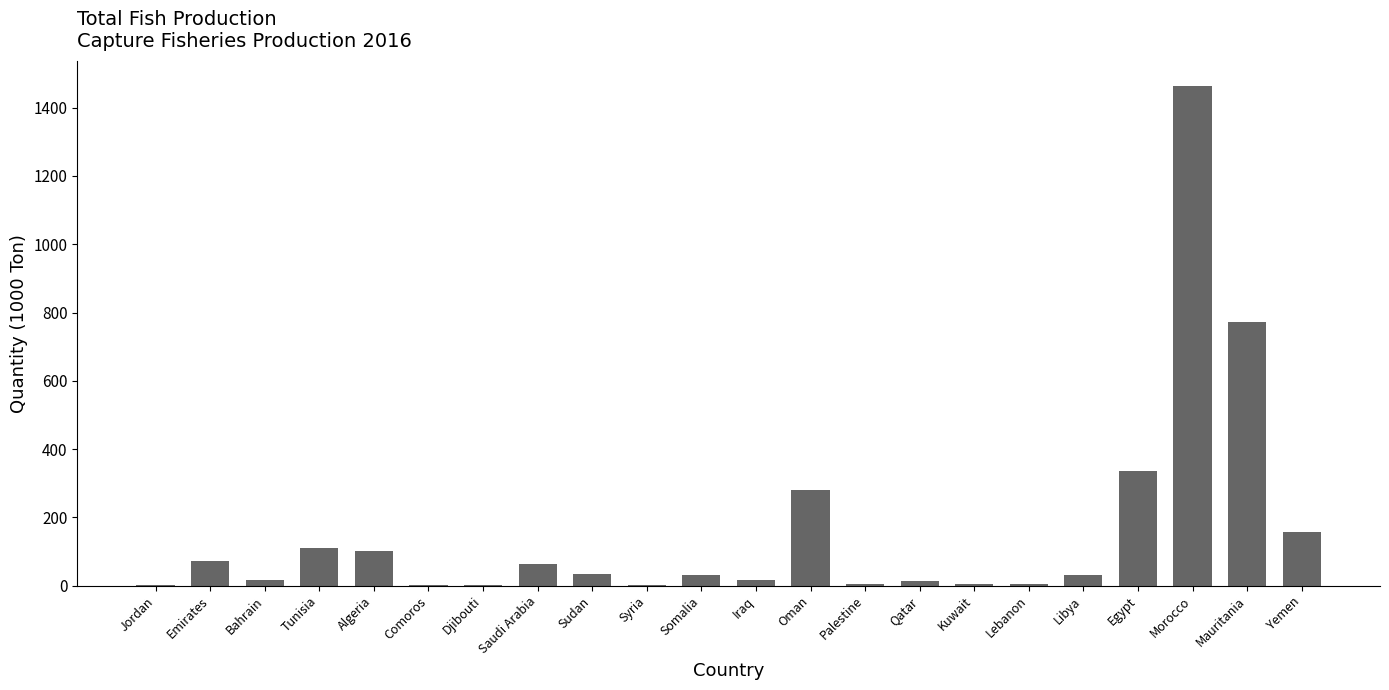

What is the maximum value shown in the chart?

1464.0